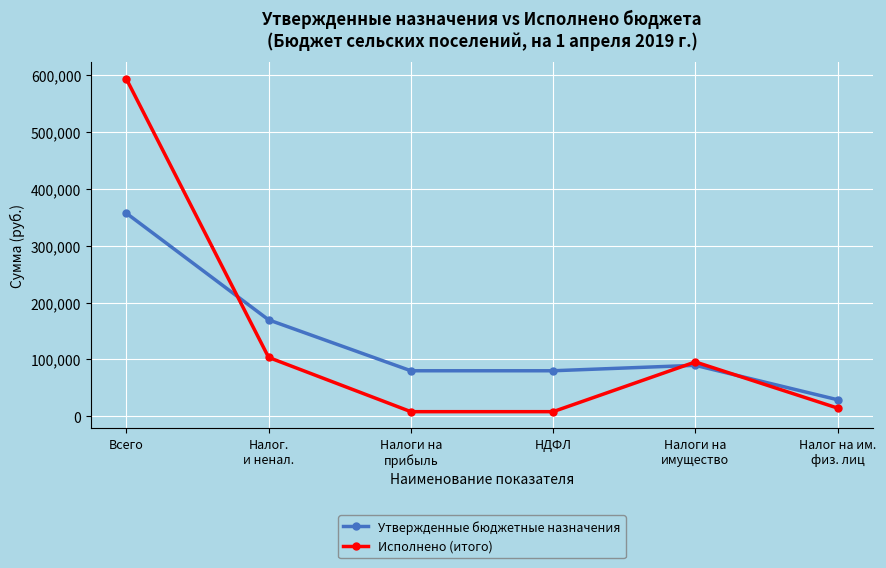

What position from the right is Налог на им.
физ. лиц?

1